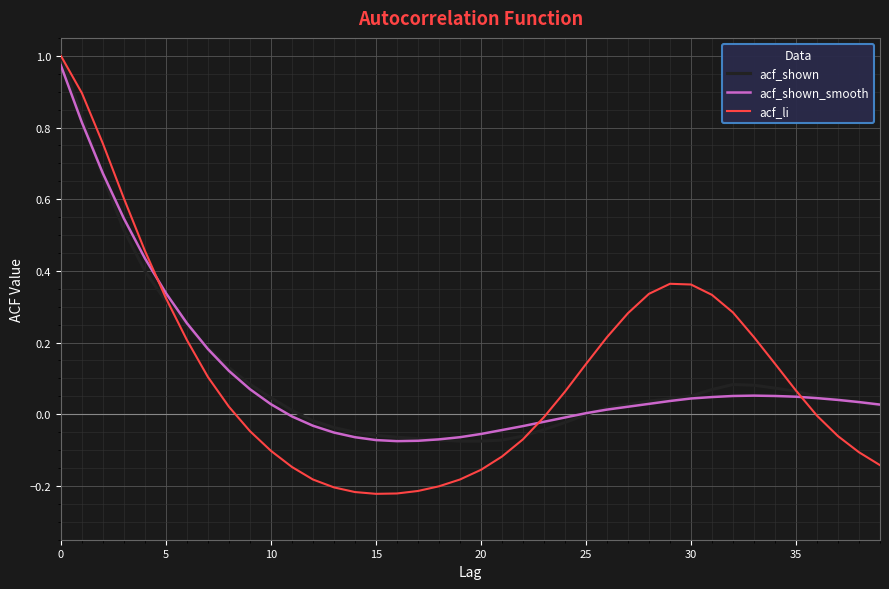

Which series has the largest range (max minus min)?

acf_li